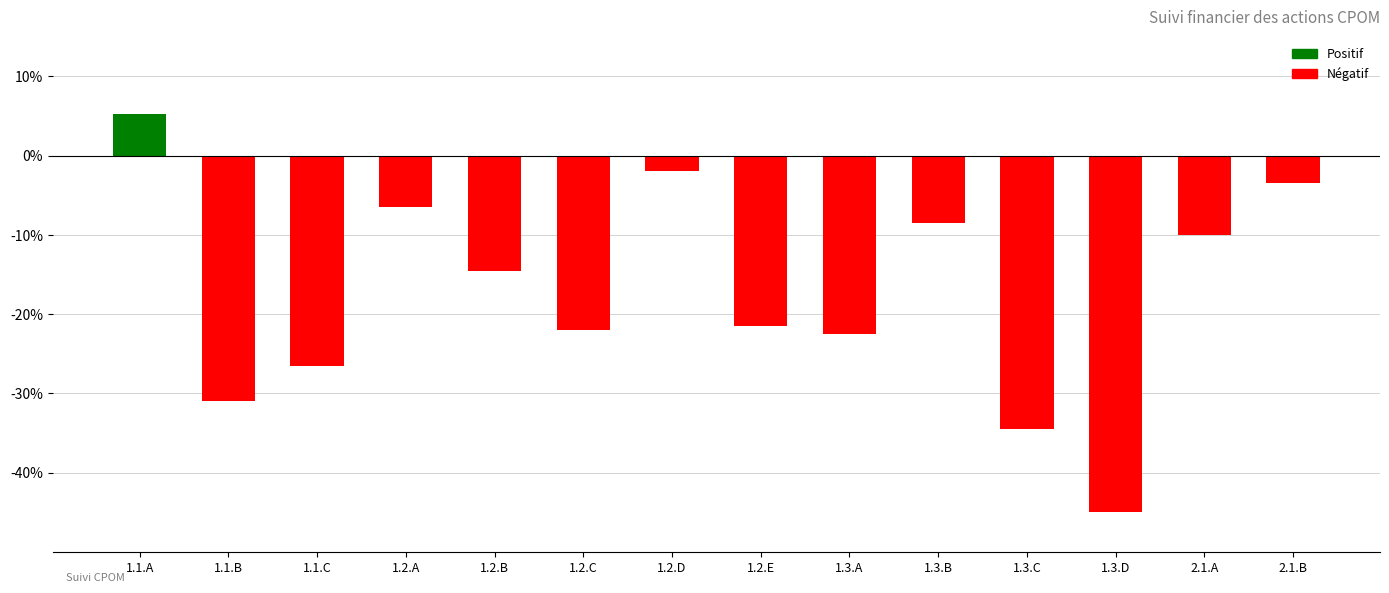

What is the label of the 13th bar from the left?

2.1.A